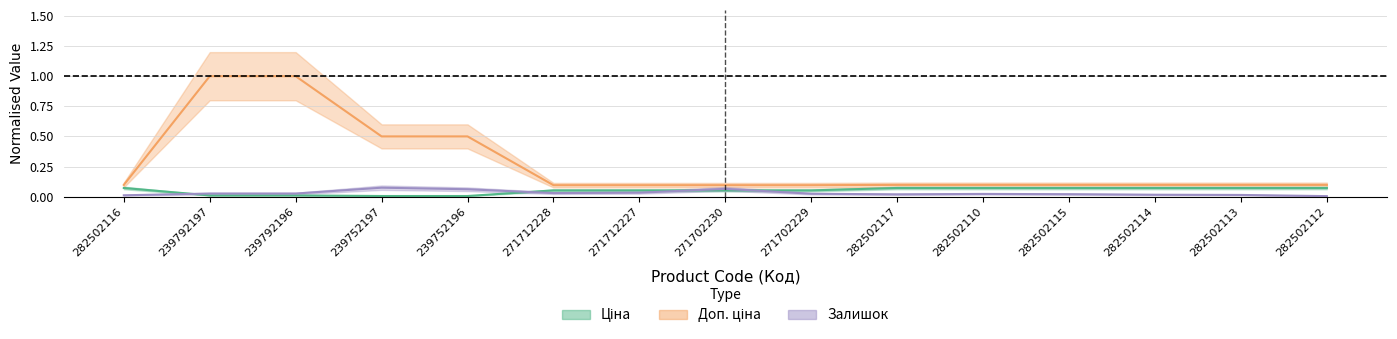

What is the value of the Доп. ціна point at the 14th from the left?

0.1